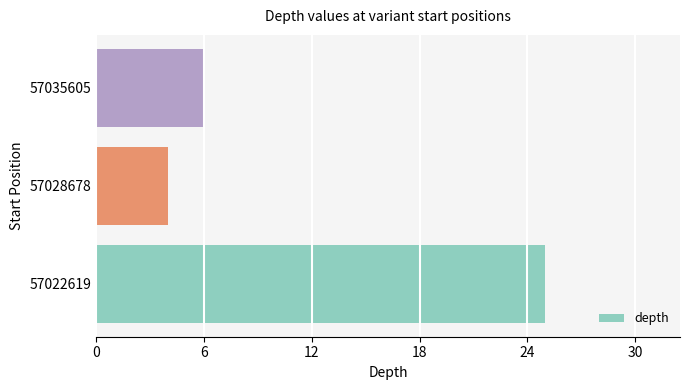

What is the difference between the maximum and second lowest values?

19